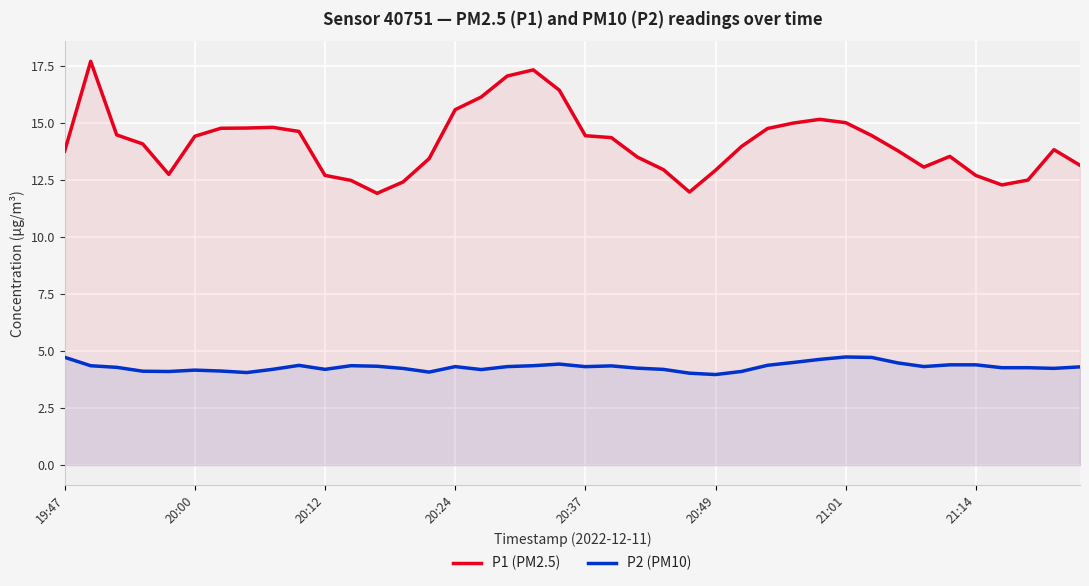

Where is P1 (PM2.5) nearest to the value 14?

26